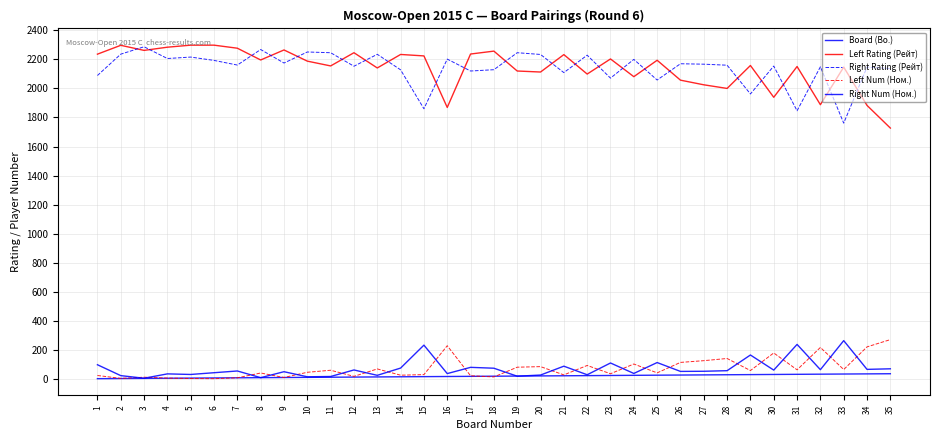

Reading right to left, list all the values displayed in this chart.

Board (Bo.): 35	34	33	32	31	30	29	28	27	26	25	24	23	22	21	20	19	18	17	16	15	14	13	12	11	10	9	8	7	6	5	4	3	2	1
Left Rating (Рейт): 1727	1883	2147	1888	2151	1939	2158	2000	2025	2057	2194	2081	2203	2099	2233	2113	2120	2257	2237	1869	2224	2234	2141	2246	2155	2188	2265	2196	2277	2298	2298	2284	2262	2297	2236
Right Rating (Рейт): 2137	2147	1761	2149	1846	2154	1962	2160	2167	2170	2058	2200	2071	2229	2109	2234	2246	2129	2120	2202	1860	2128	2235	2153	2246	2251	2175	2268	2161	2193	2216	2206	2287	2236	2089
Left Num (Ном.): 270	220	64	216	62	178	57	140	125	113	41	102	35	92	27	84	80	13	21	228	29	25	68	17	59	45	9	40	7	1	2	5	11	3	23
Right Num (Ном.): 69	65	263	63	237	60	164	56	52	51	112	37	109	28	87	26	18	73	79	36	232	74	24	61	16	14	49	8	54	42	30	34	4	22	97